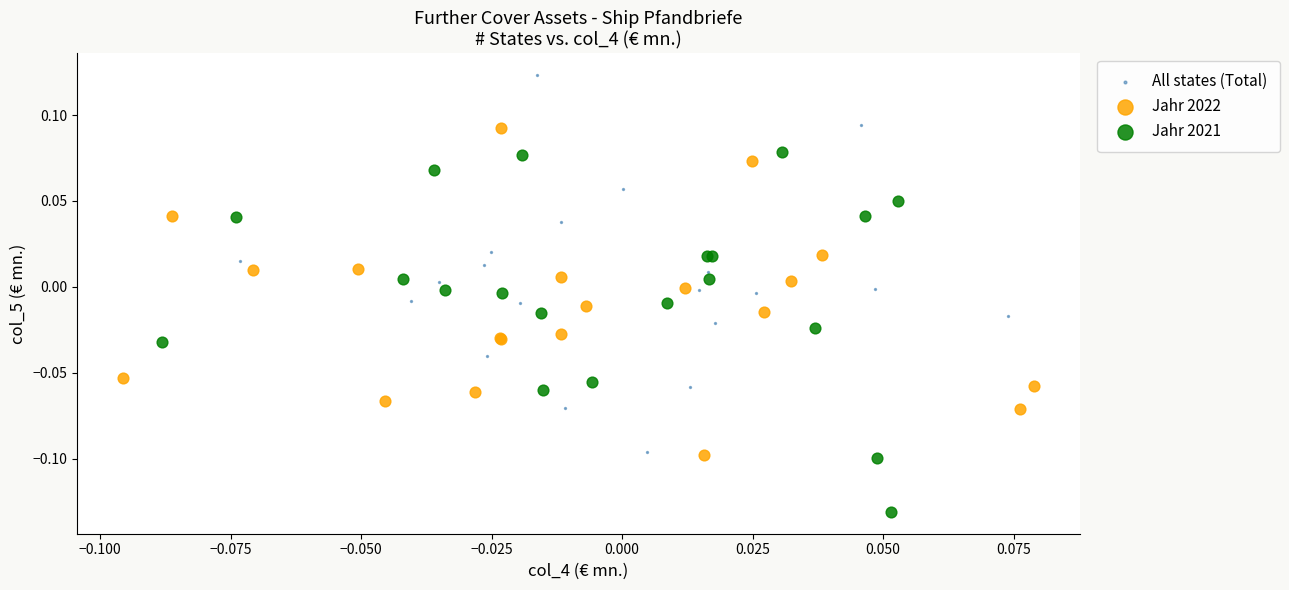

Which series contains the highest Y value?

All states (Total)